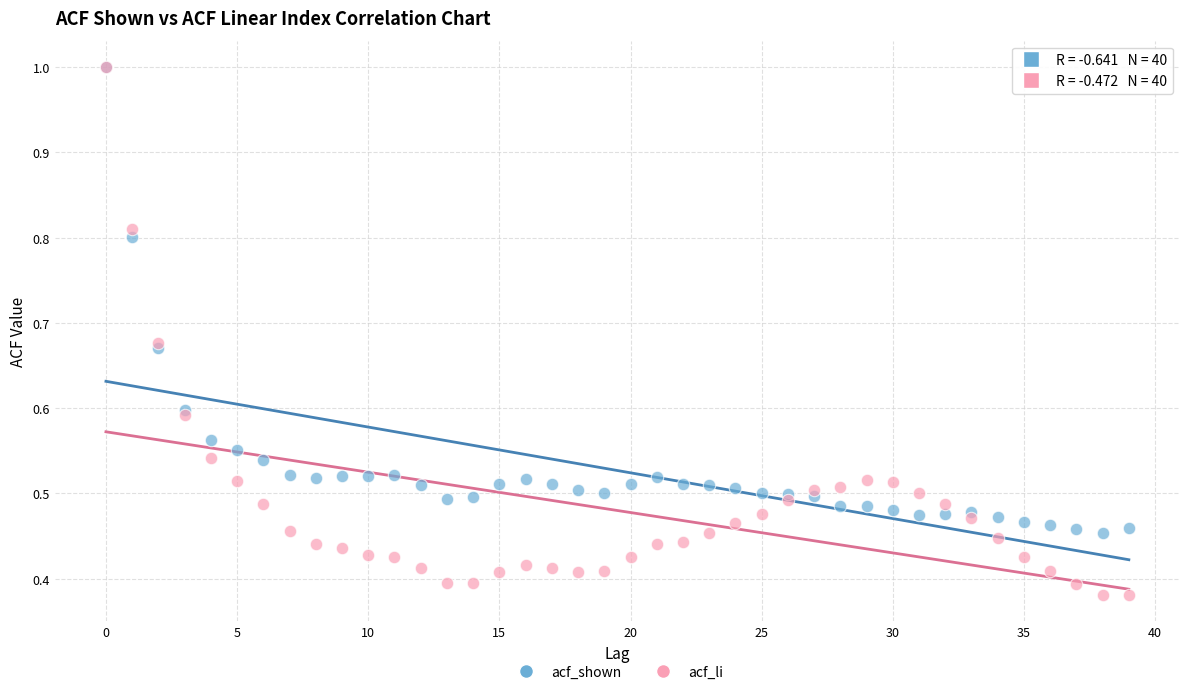

What are all the series names shown in the legend?

acf_shown, acf_li